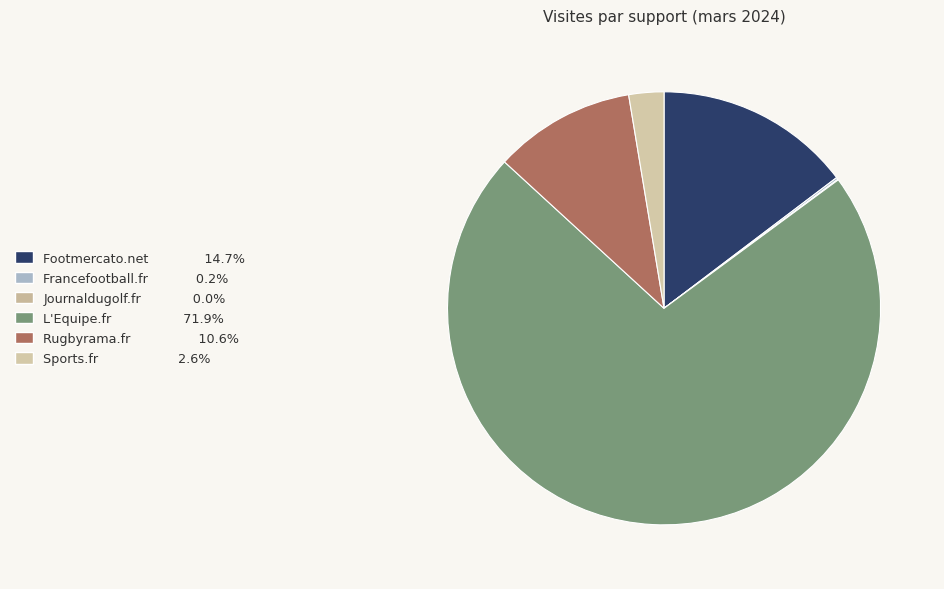

Is it true that L'Equipe.fr is 63% of the pie?

False